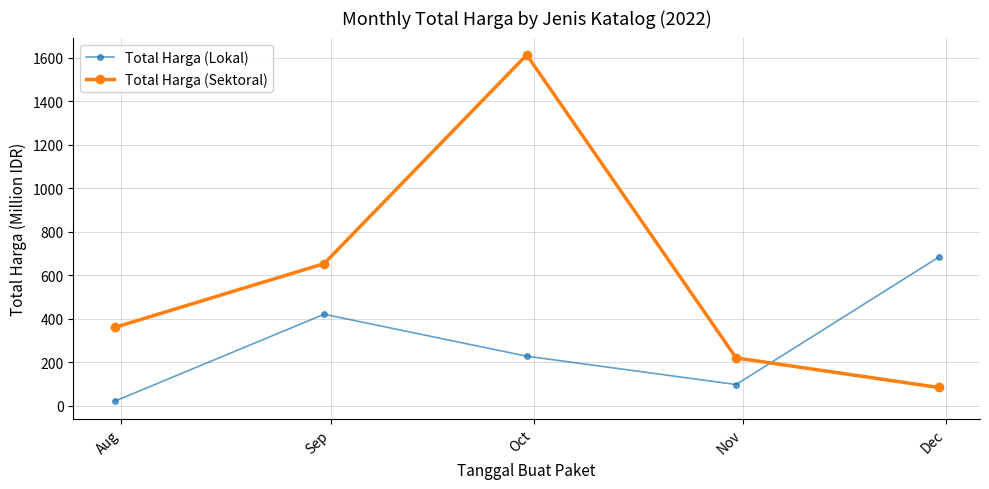

What is the difference between the second highest and minimum values in the Total Harga (Sektoral) series?

570.0